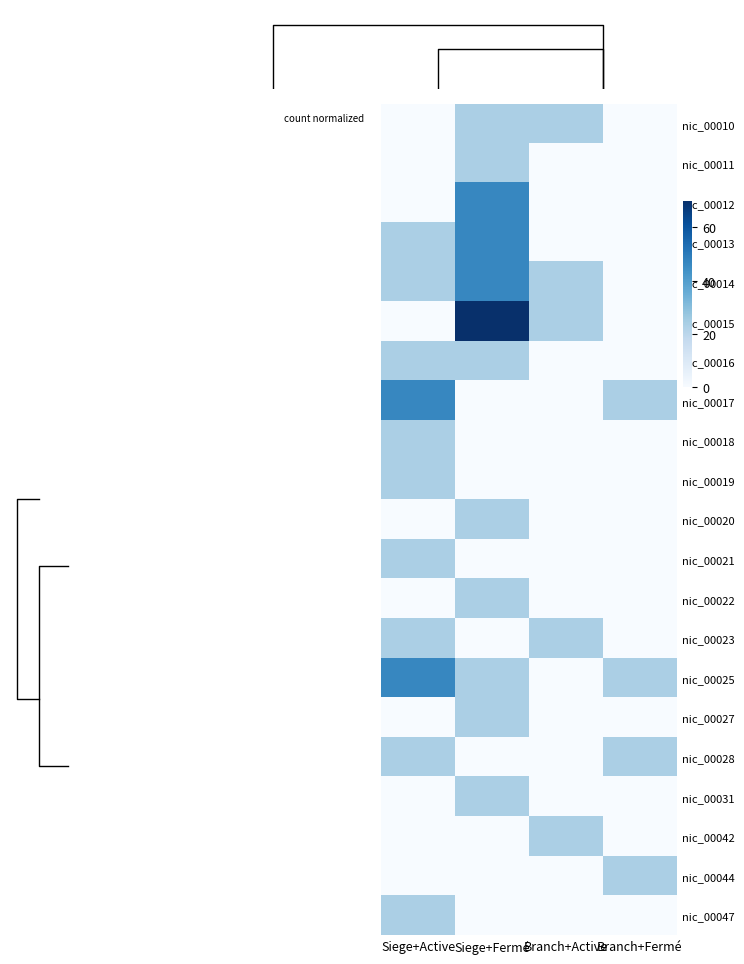

Is the value of nic_00047 at Siege+Active greater than the value of nic_00018 at Siege+Active?

No